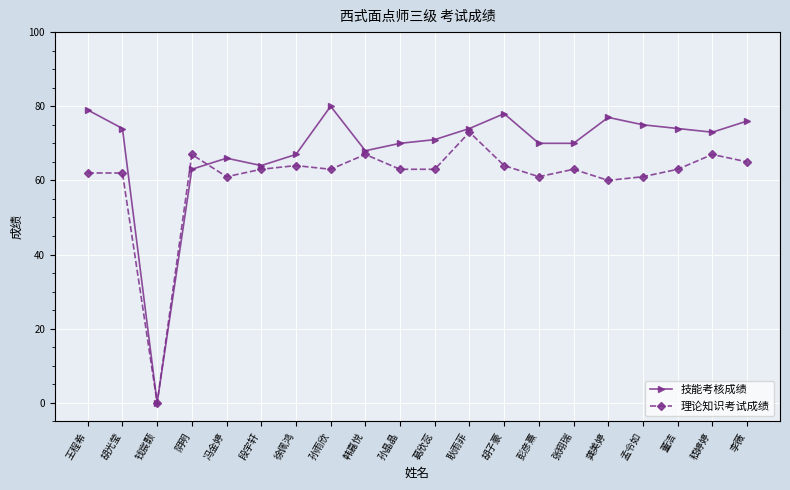

Is it true that 技能考核成绩 equals 114 at 龚美婷?

False